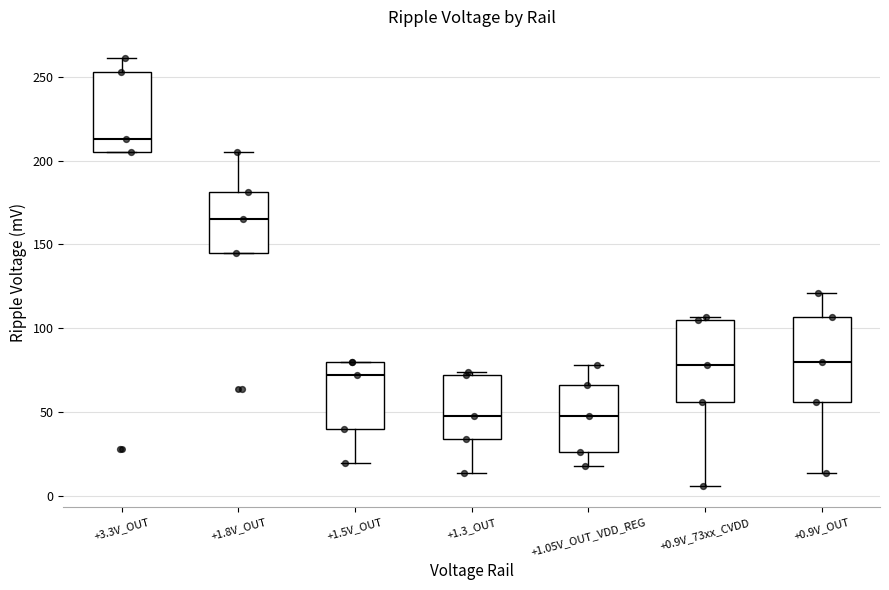

Which box's median line is the highest?

+3.3V_OUT